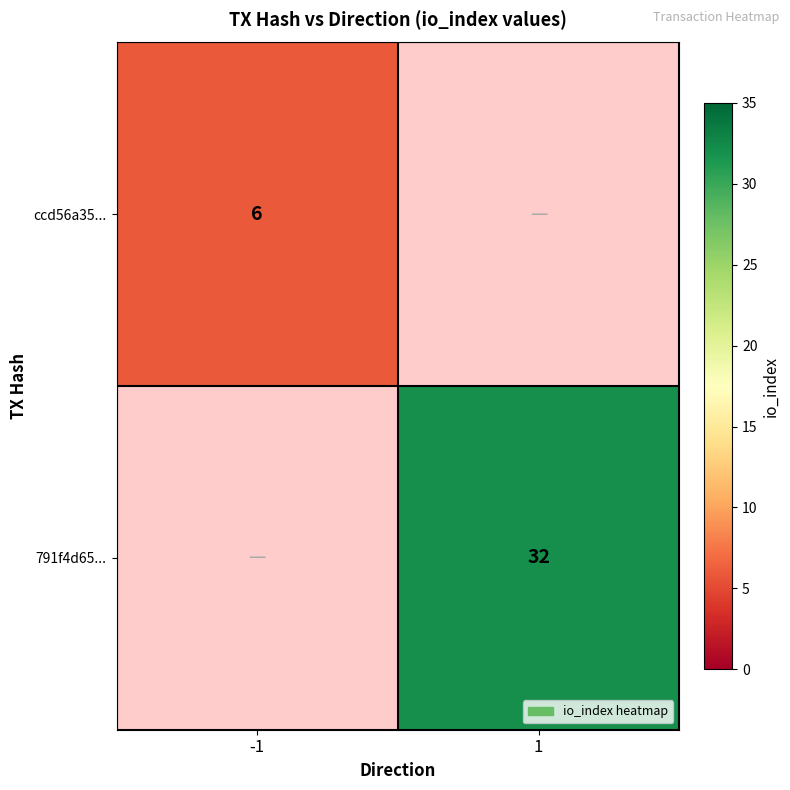

Count the number of data series in this chart.

2